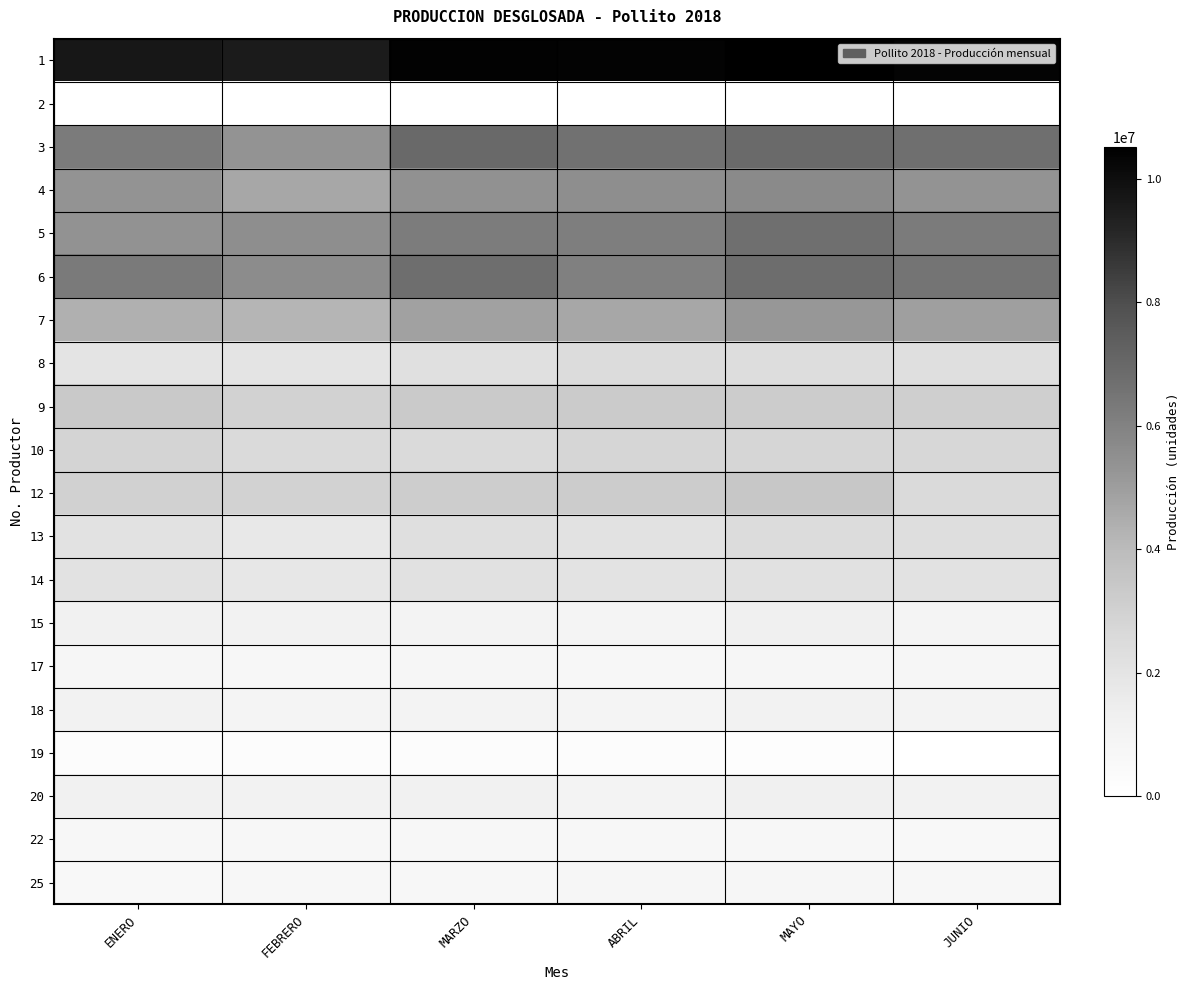

Which label corresponds to the smallest value in the chart?

ENERO